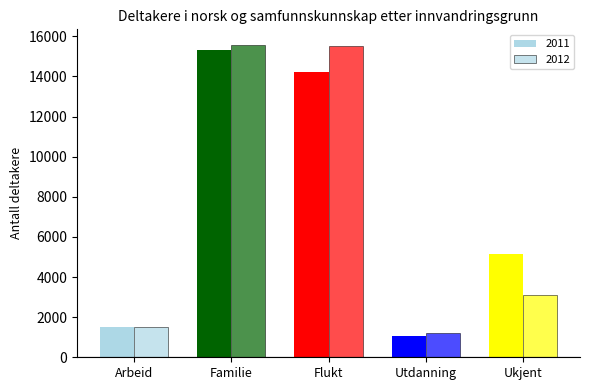

Is it true that 2011 equals 14219 at Flukt?

True